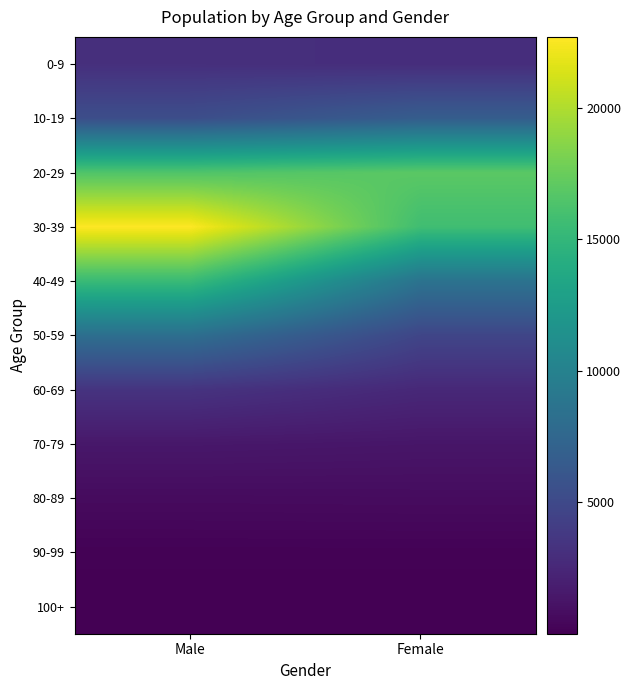

Reading left to right, transcribe all the data shown in this chart.

0-9: Male=3086	Female=2958
10-19: Male=5388	Female=6686
20-29: Male=16492	Female=16947
30-39: Male=22697	Female=15739
40-49: Male=15384	Female=8609
50-59: Male=8241	Female=4728
60-69: Male=3374	Female=2566
70-79: Male=1451	Female=1336
80-89: Male=668	Female=698
90-99: Male=129	Female=130
100+: Male=2	Female=4